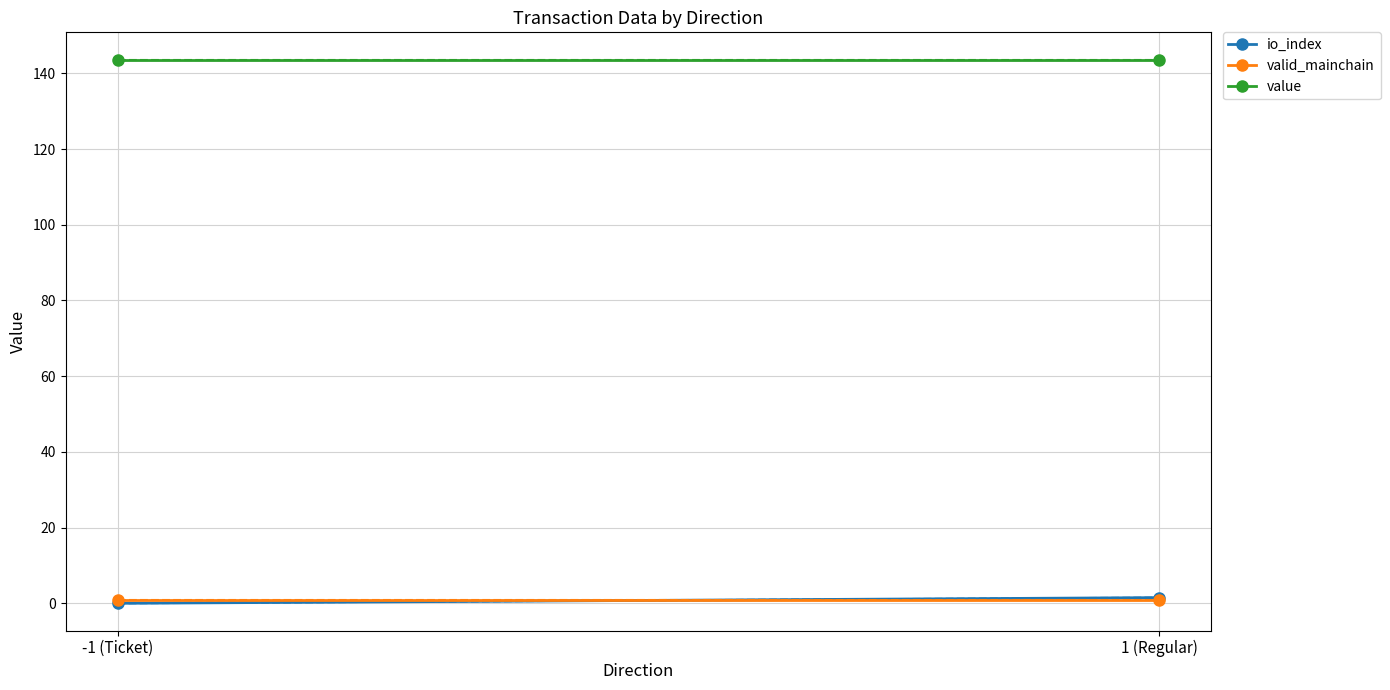

At which label does valid_mainchain reach its minimum?

-1 (Ticket)